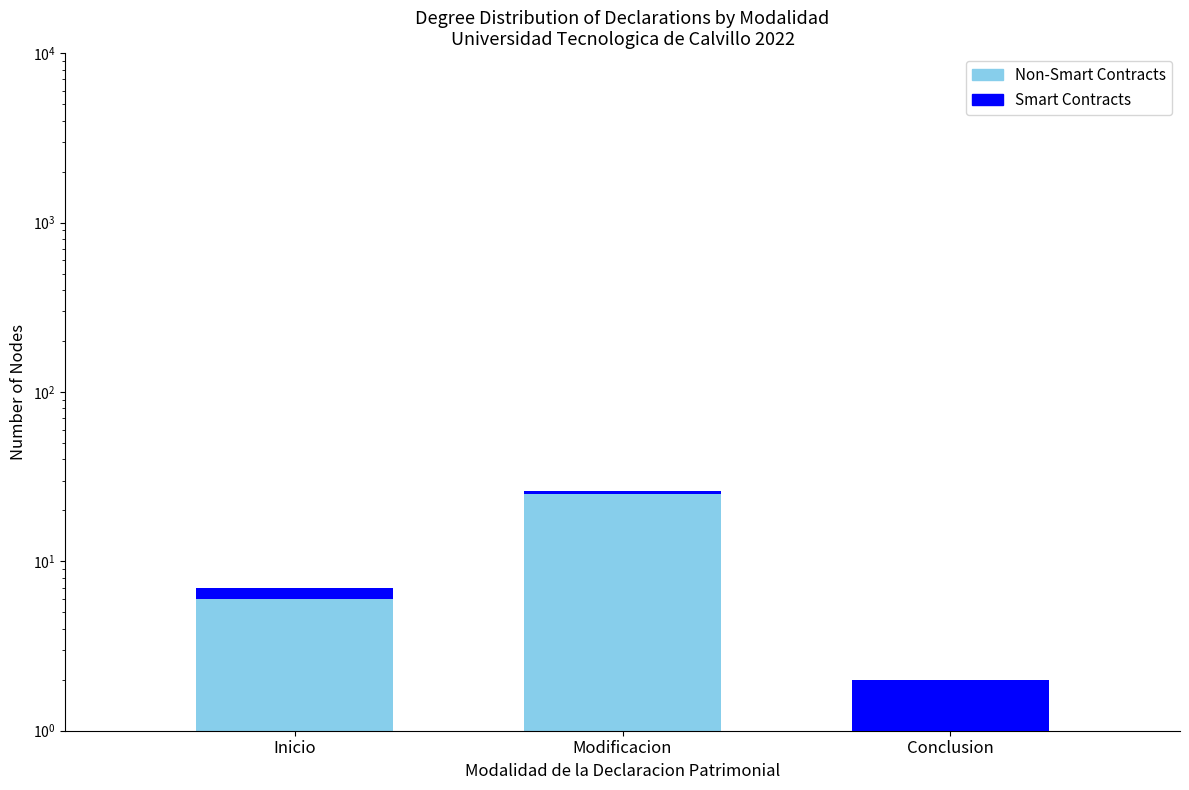

What is the sum of the Smart Contracts values at Modificacion and Inicio?

2